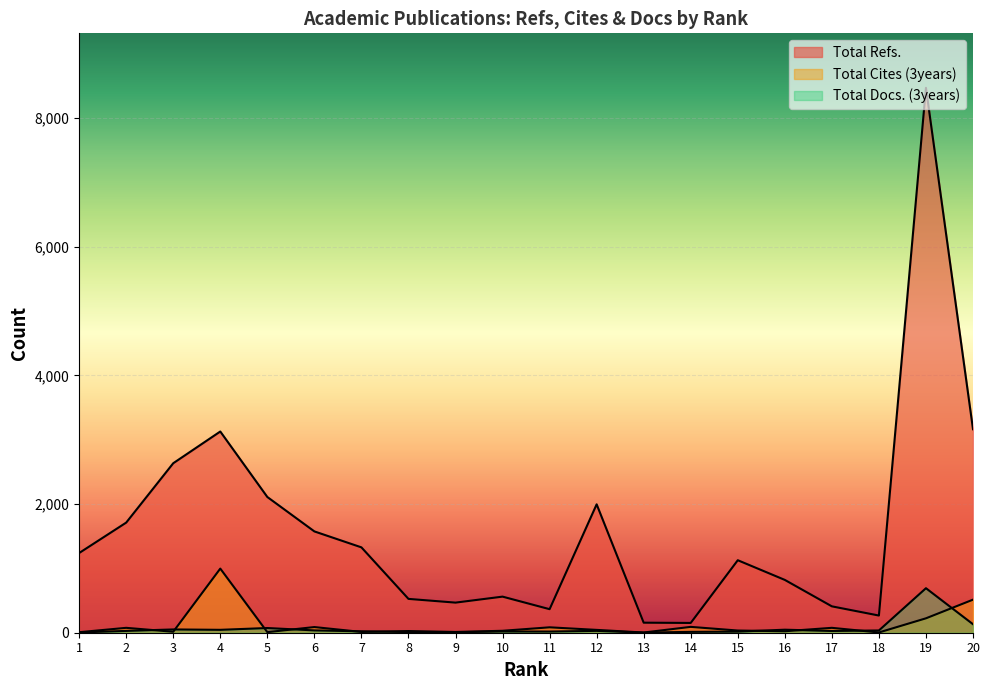

What is the lowest value of the Total Docs. (3years) series?

2